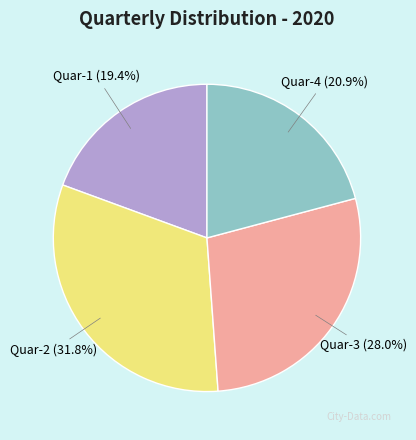

Is there a majority slice in this chart?

No